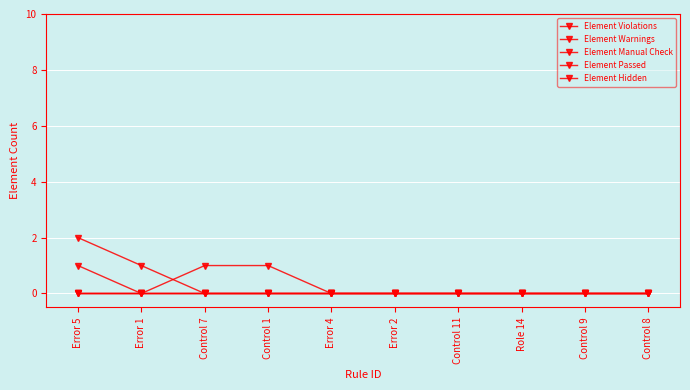

Between Error 2 and Control 1, which is larger?

Error 2